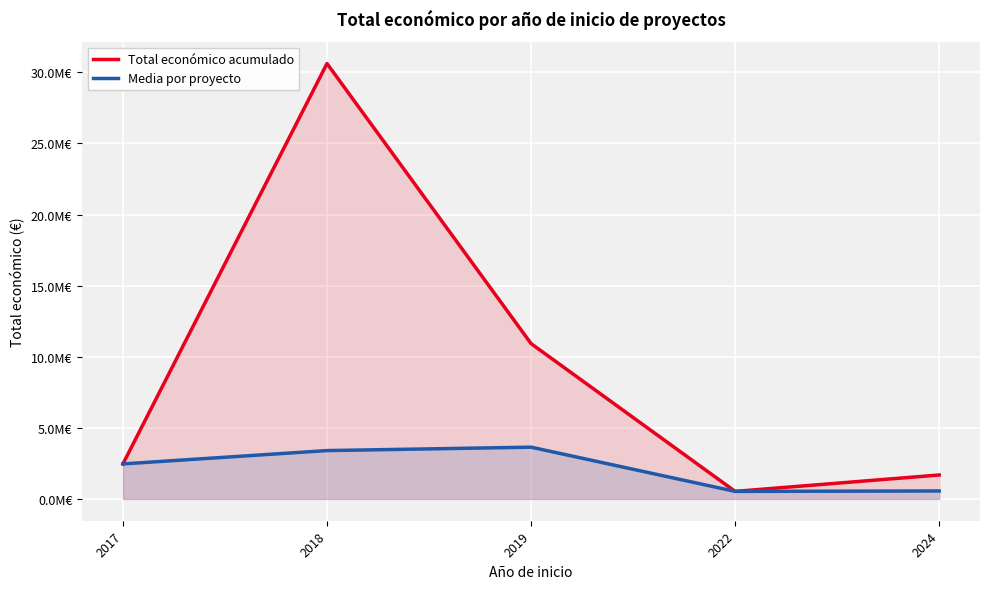

Reading right to left, transcribe all the data shown in this chart.

Total económico acumulado: 1685625.0	533449.0	10924451.0	30617264.0	2464572.0
Media por proyecto: 561875.0	533449.0	3641483.7	3401918.2	2464572.0